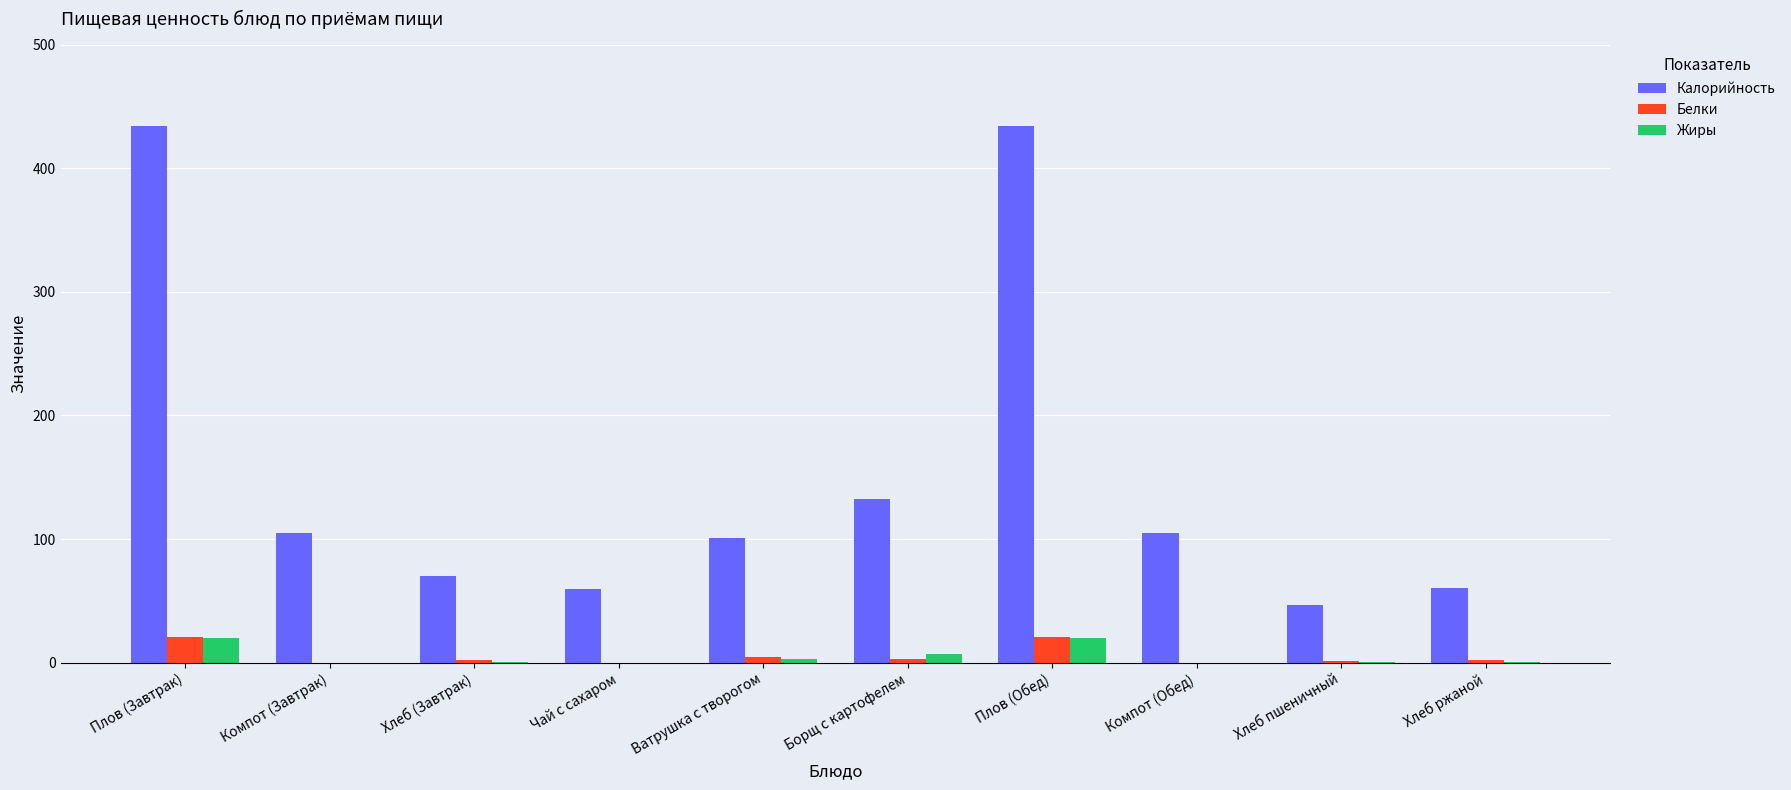

Which series has the largest total across all categories?

Калорийность